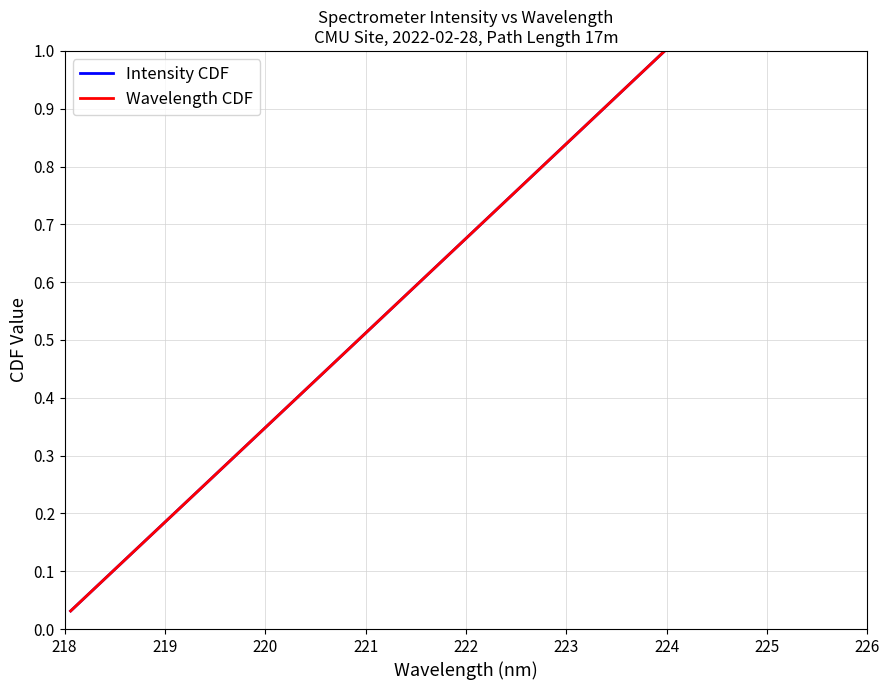

Is this an area chart (filled region under the line)?

No